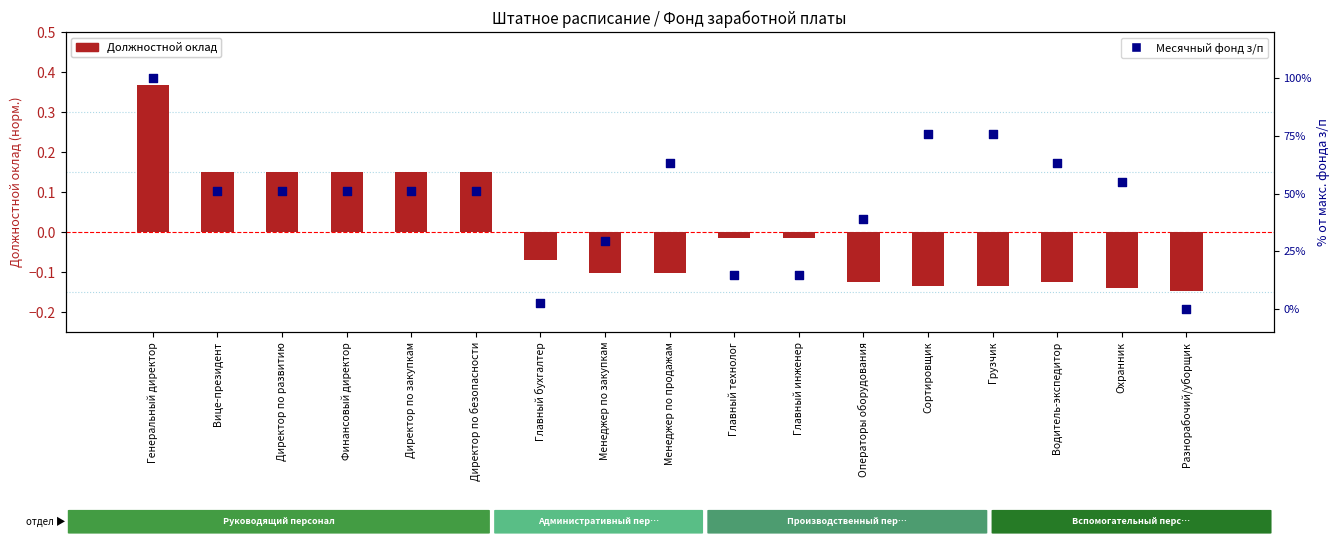

Which series has the largest total across all categories?

Месячный фонд з/п